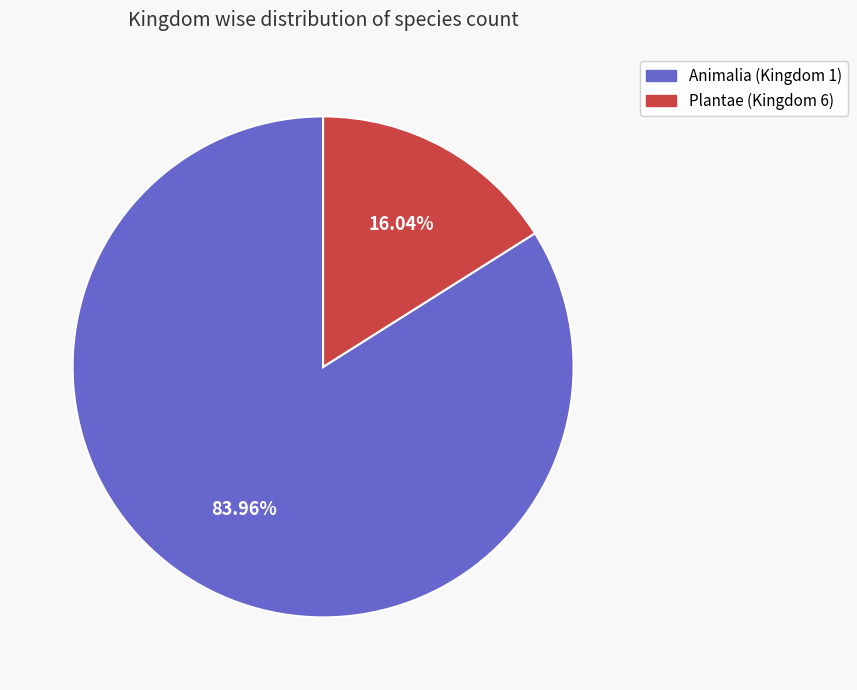

Is there a majority slice in this chart?

Yes